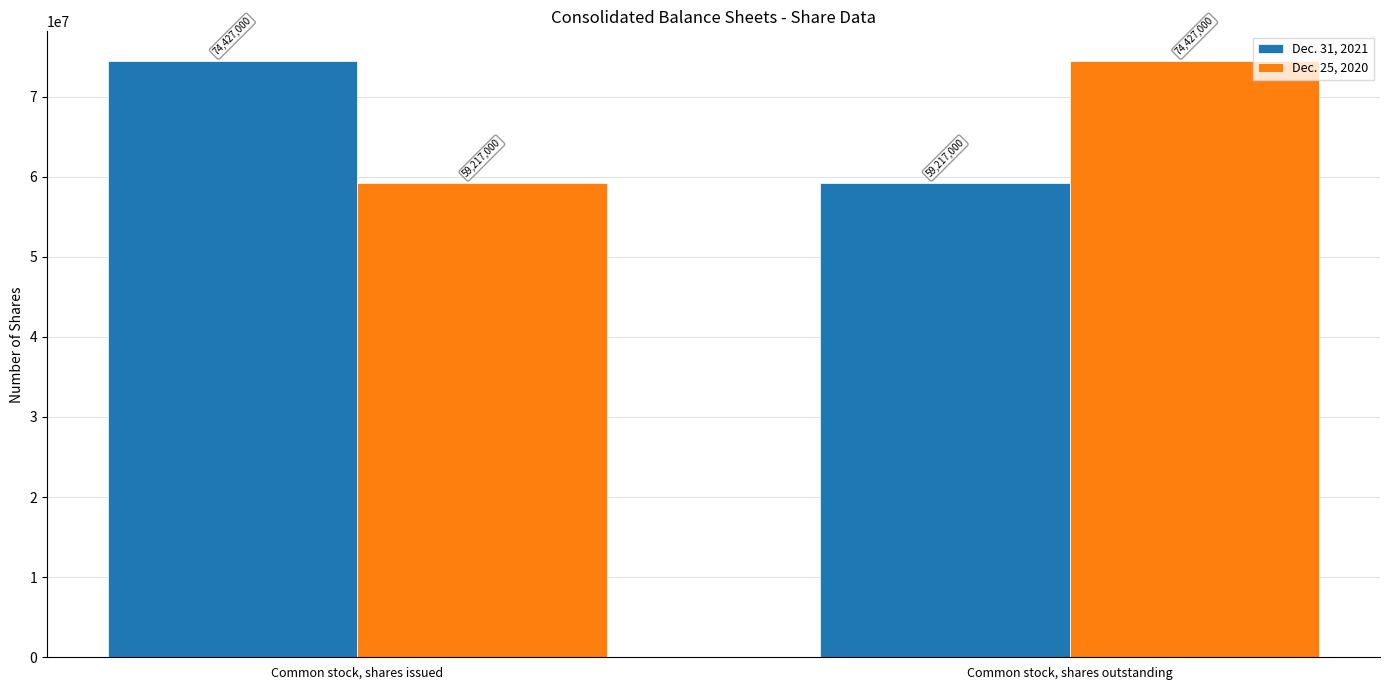

What is the label of the 1st bar from the right?

Common stock, shares outstanding